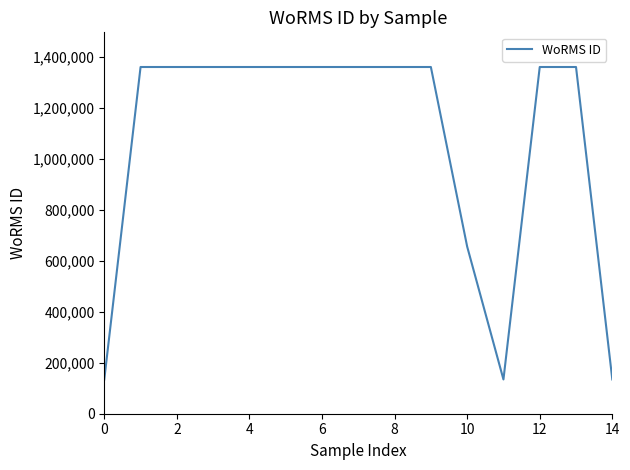

What is the greatest value displayed?

1361176